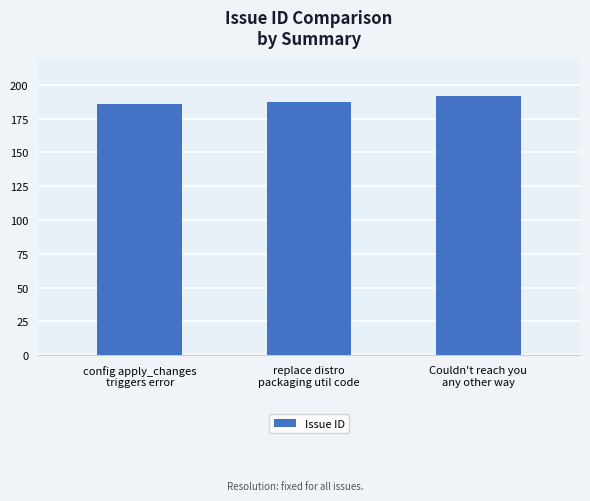

How many categories are shown in the chart?

3